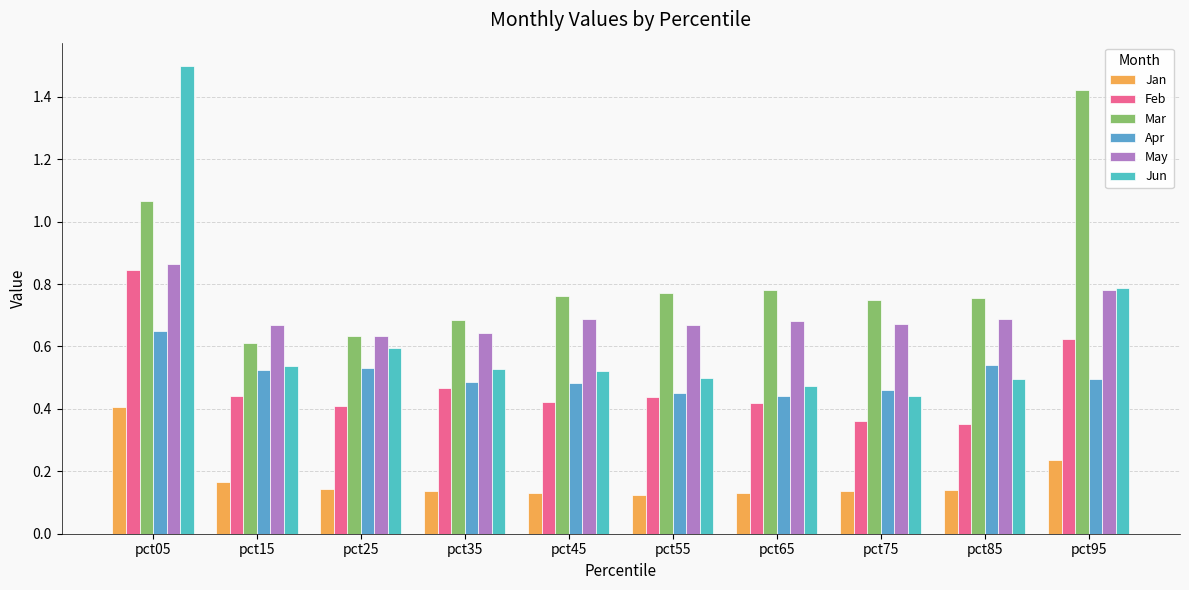

Which series has the widest spread of values?

Jun